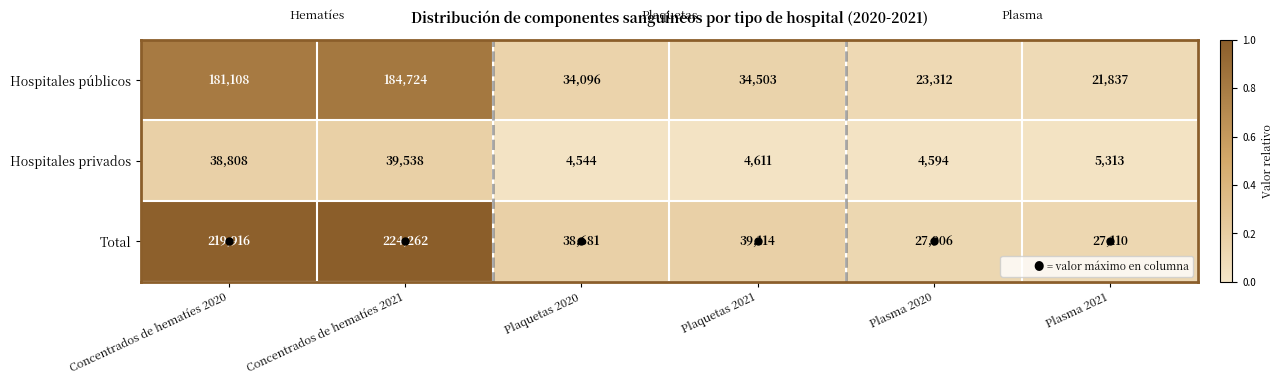

What is the difference between the Total values at Concentrados de hematíes 2021 and Plasma 2020?

196356